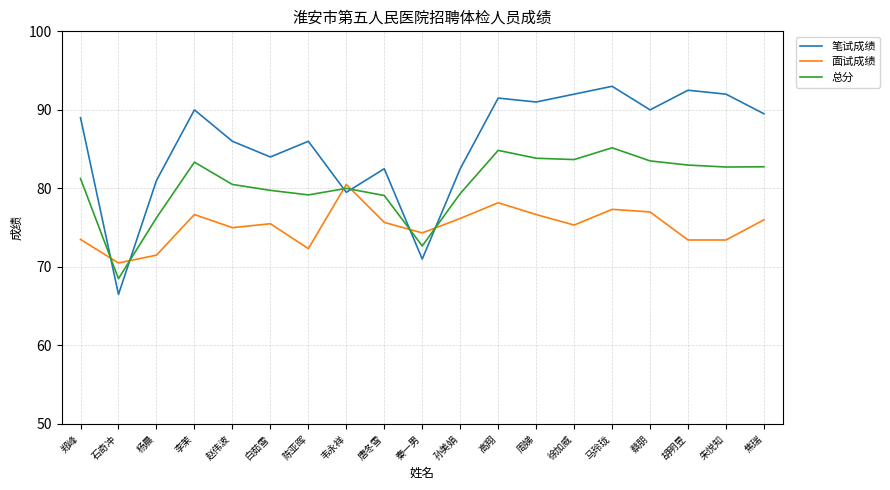

What is the difference between the highest and lowest values at 胡明昱?

19.1